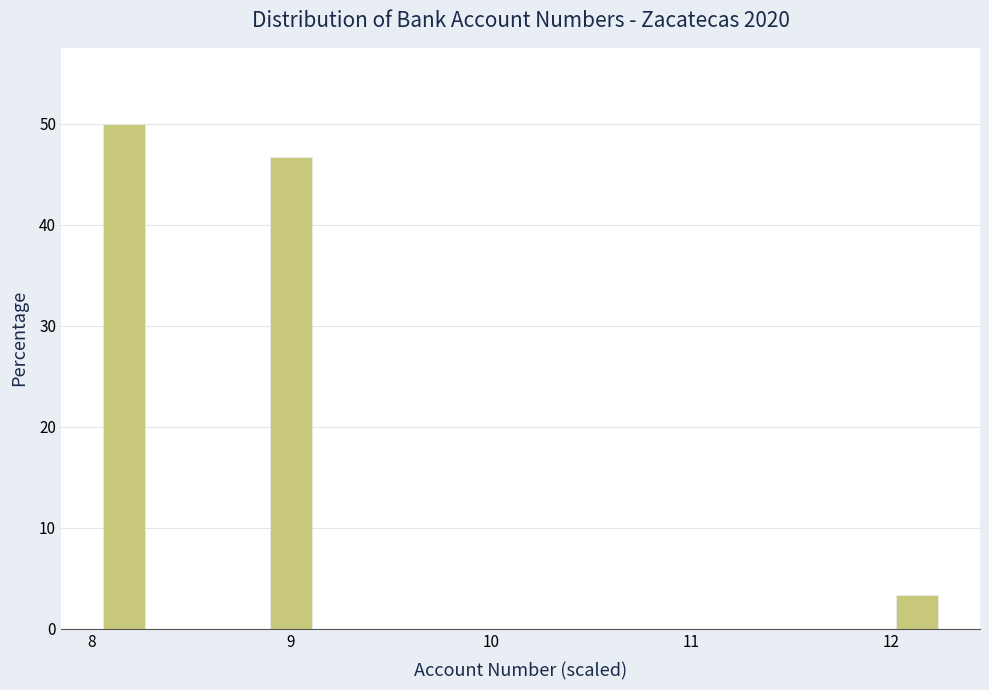

Read against the x-axis, roughly where is the centre of the tallest bar?

8.2